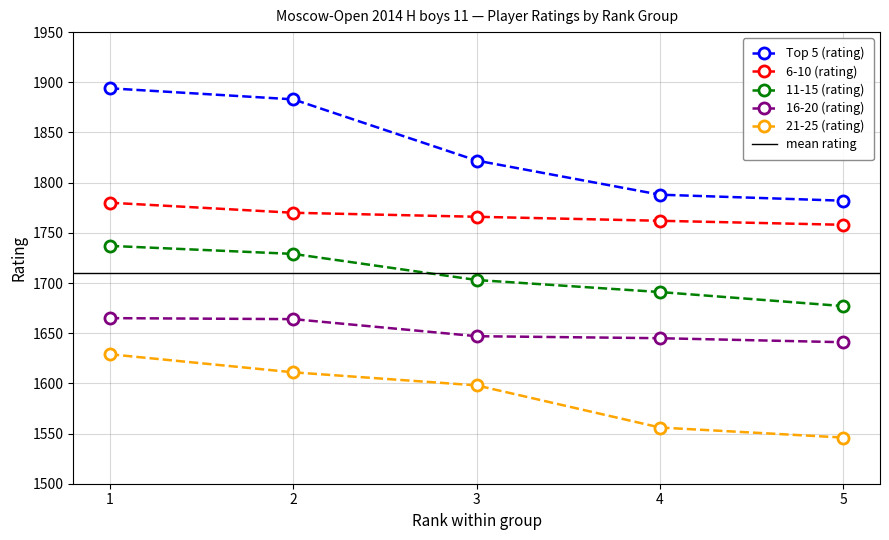

True or false: 16-20 (rating) and 6-10 (rating) cross at least once.

False